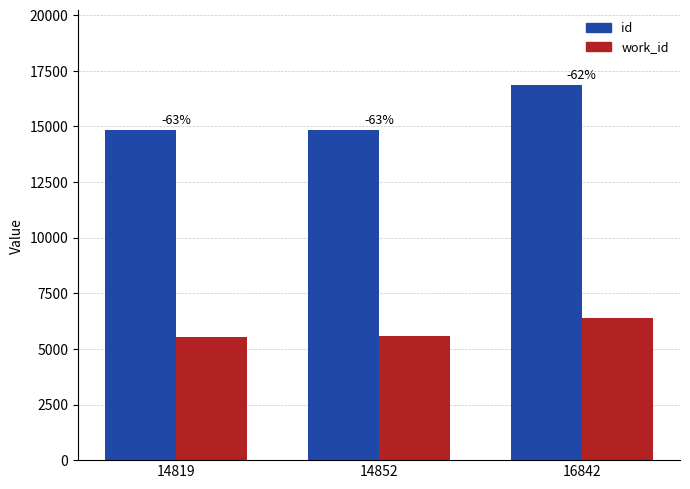

Rank the categories by id value from lowest to highest.

14819, 14852, 16842